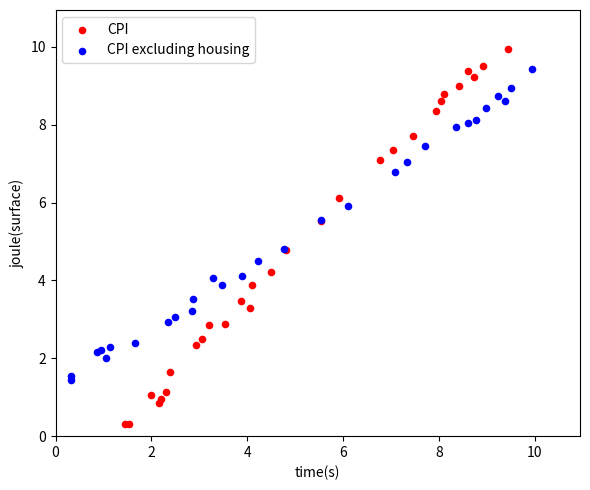

Which series reaches the maximum Y coordinate?

CPI